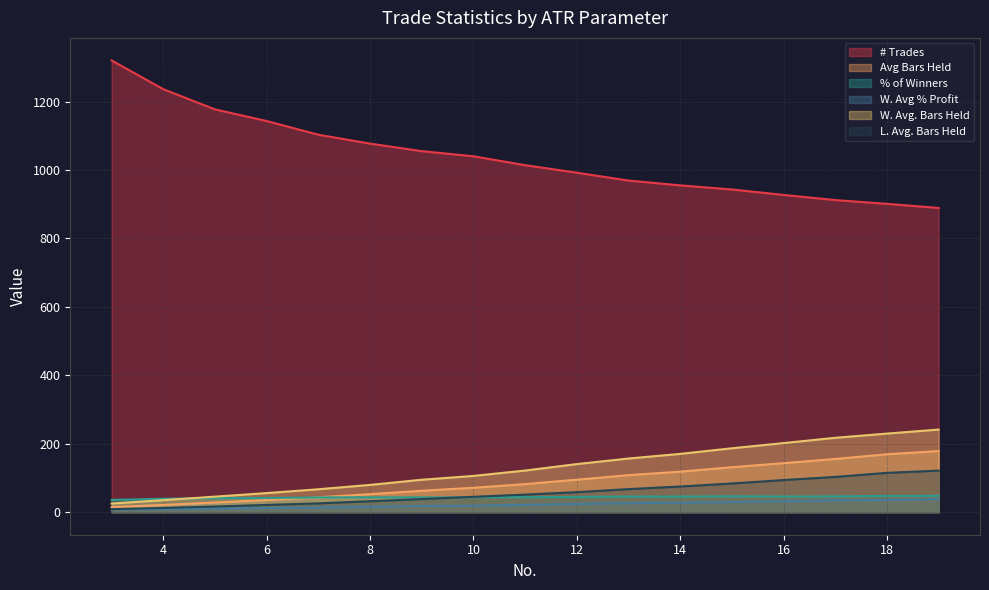

What is the difference between the maximum and second lowest values in the L. Avg. Bars Held series?

109.3